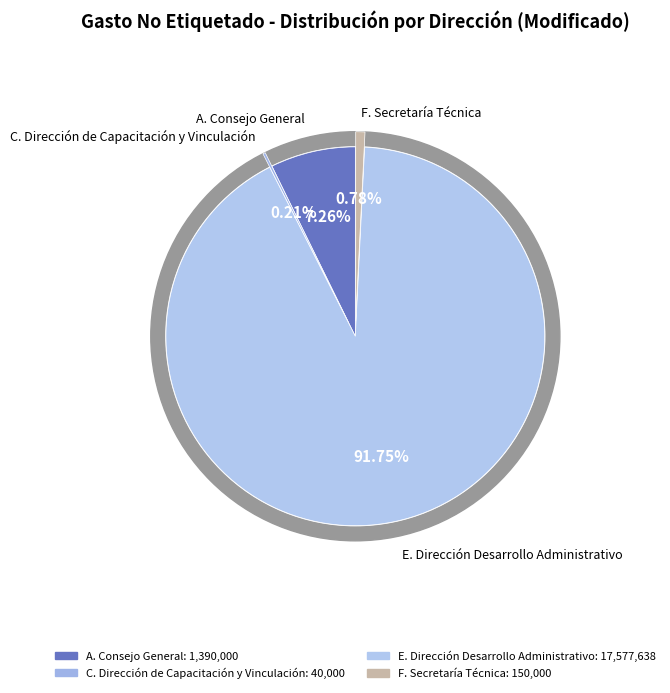

Which slice is the largest?

E. Dirección Desarrollo Administrativo